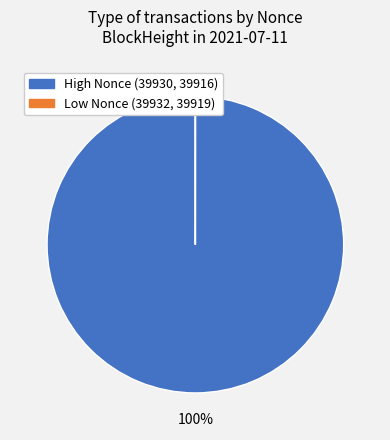

Does any single category account for the majority?

Yes